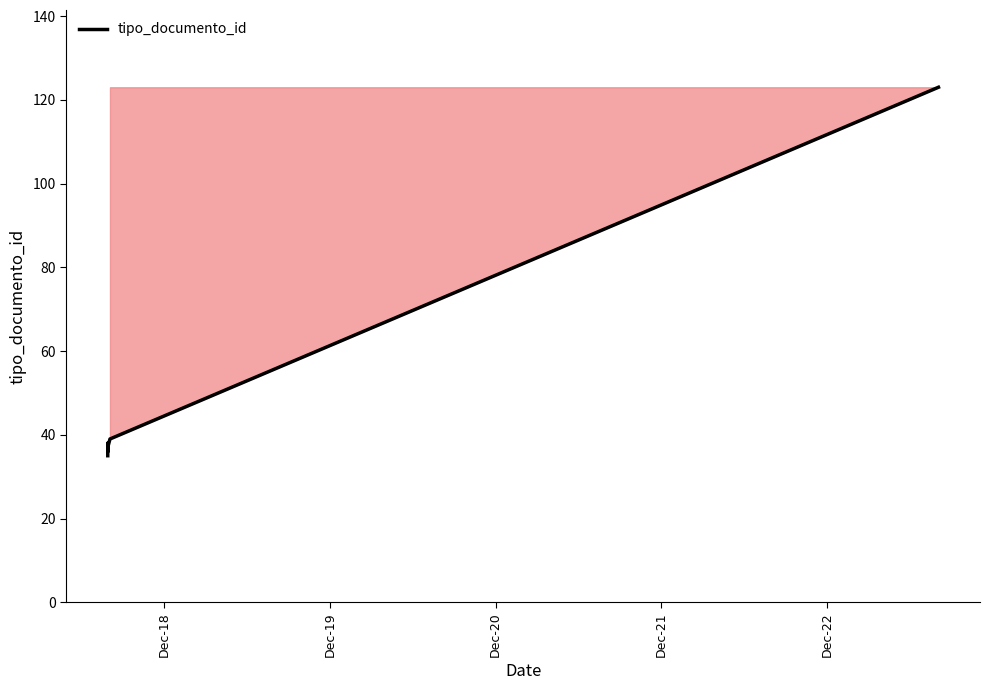

Reading right to left, extract all data points from this chart.

123	39	37	36	38	35